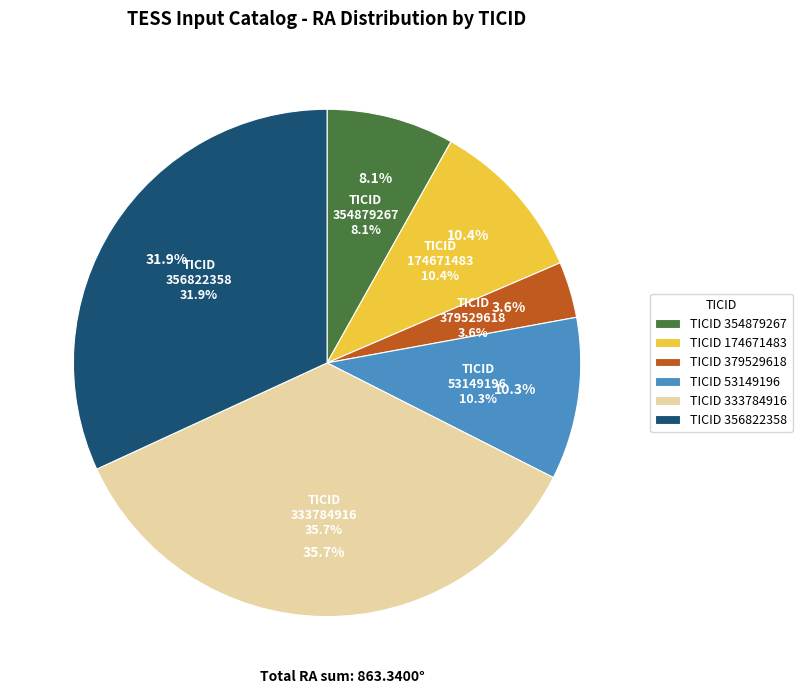

True or false: 53149196 accounts for 18% of the total.

False